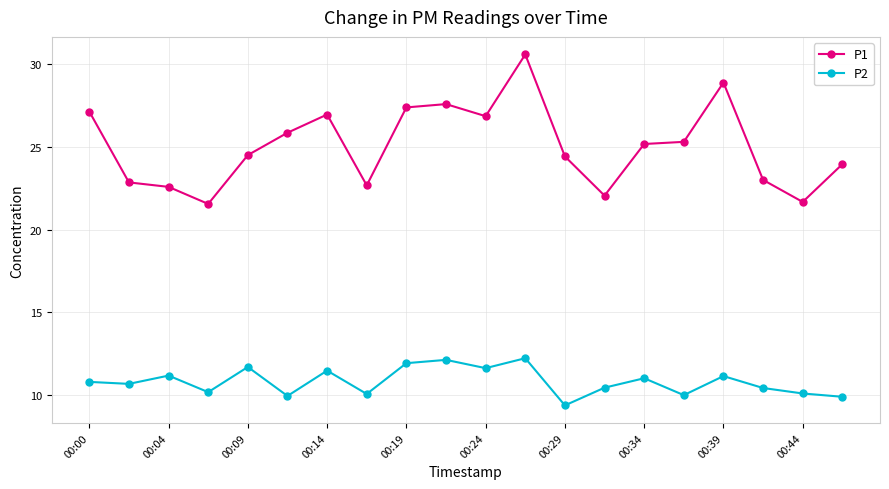

What is the difference between the maximum and minimum values in the P1 series?

9.0